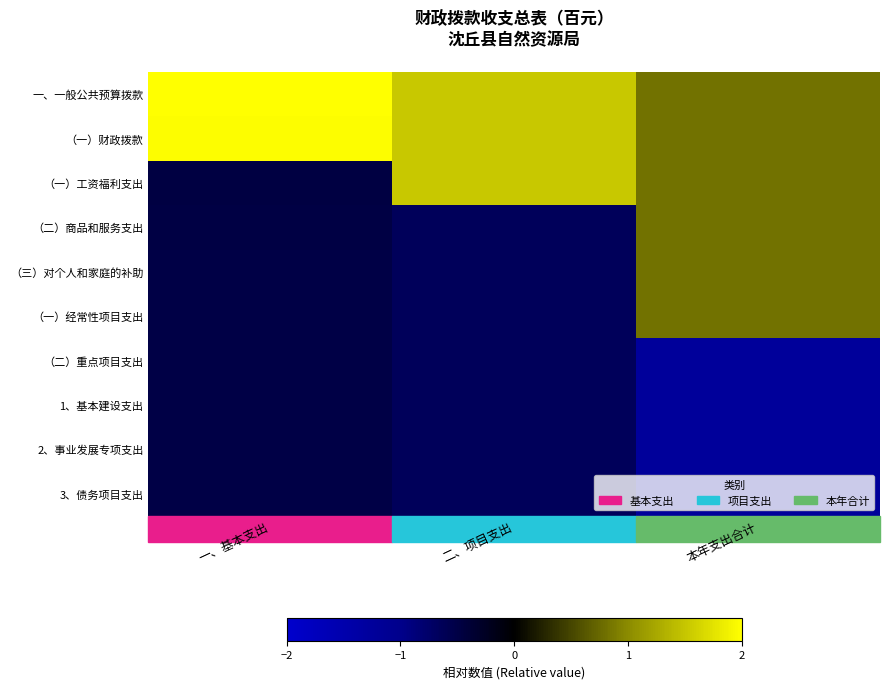

What is the minimum value shown in the chart?

-1.2